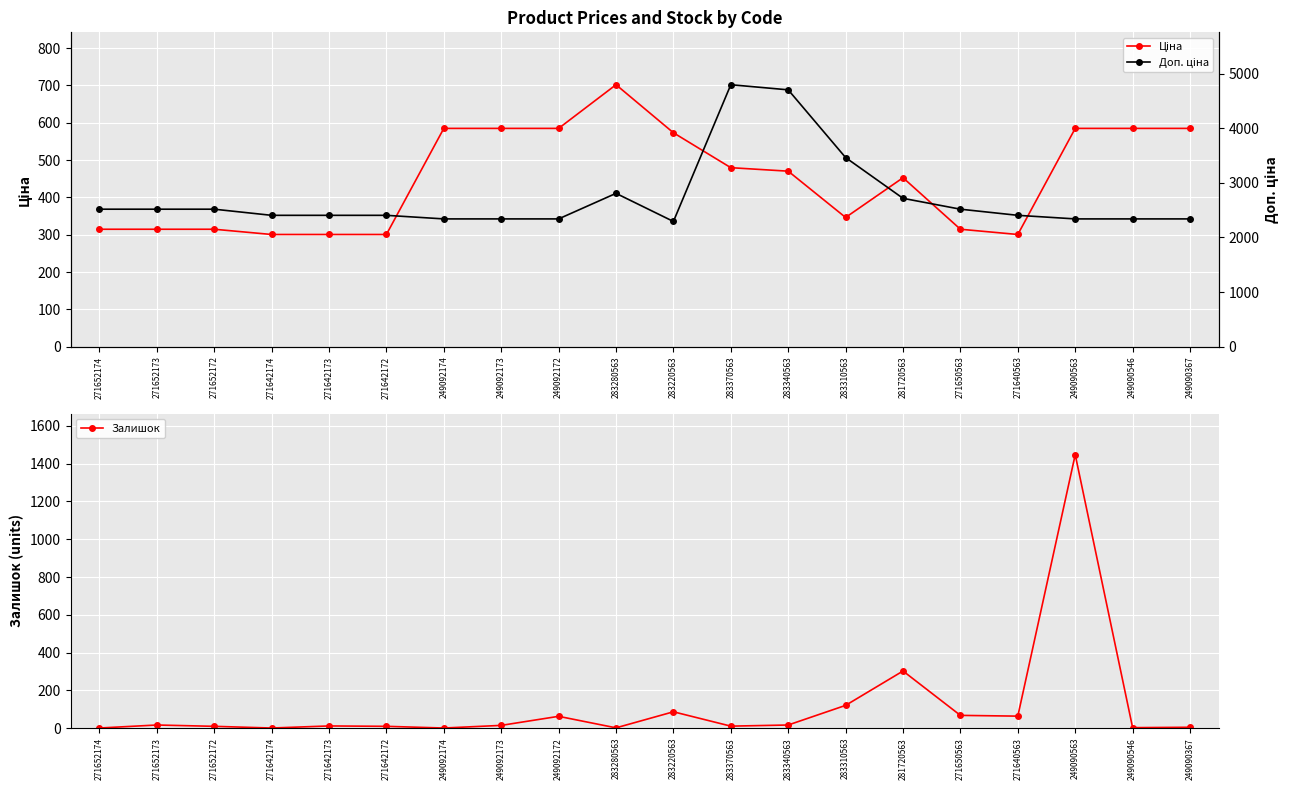

Which has a higher value, 271642173 or 271642174?

271642173